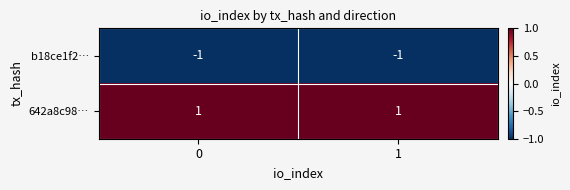

Rank the series by their maximum value, from highest to lowest.

642a8c98…, b18ce1f2…